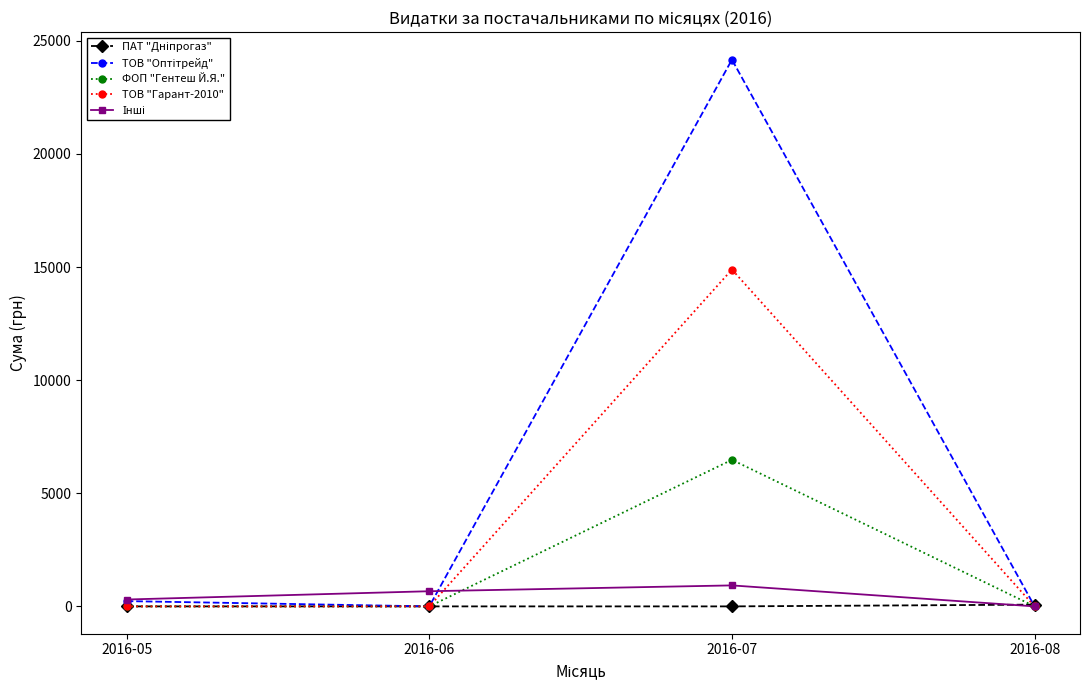

At which category is the sum across all series the highest?

2016-07